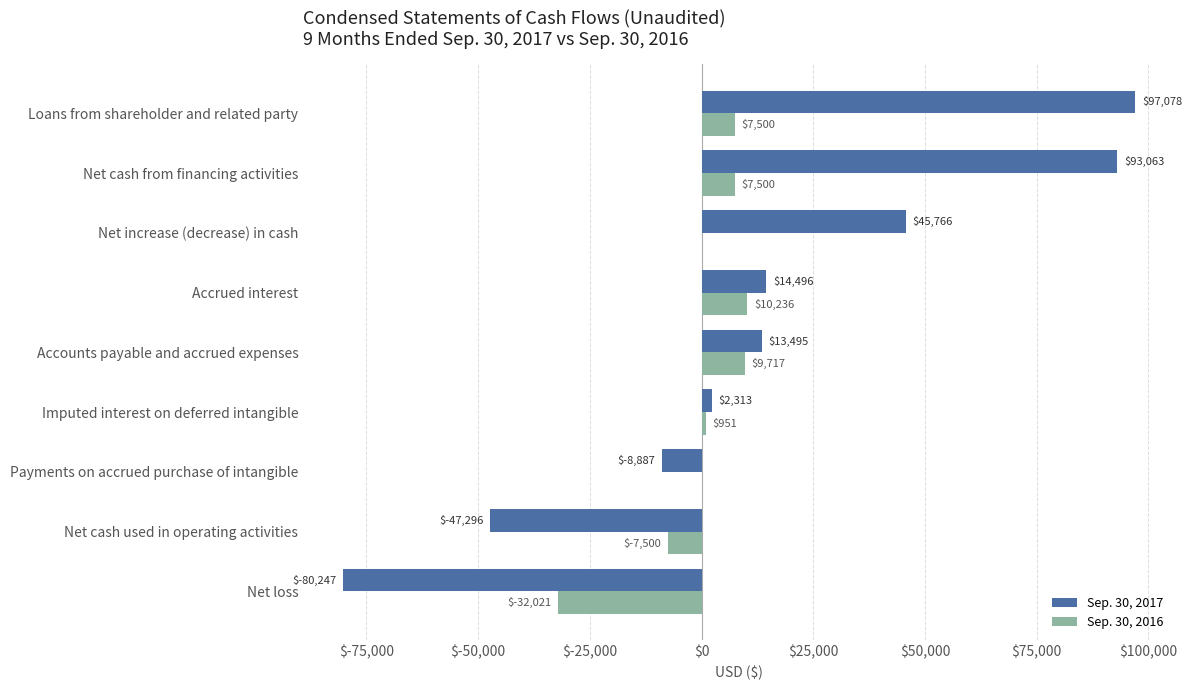

At which label is Sep. 30, 2017 closest to 8415?

Accounts payable and accrued expenses